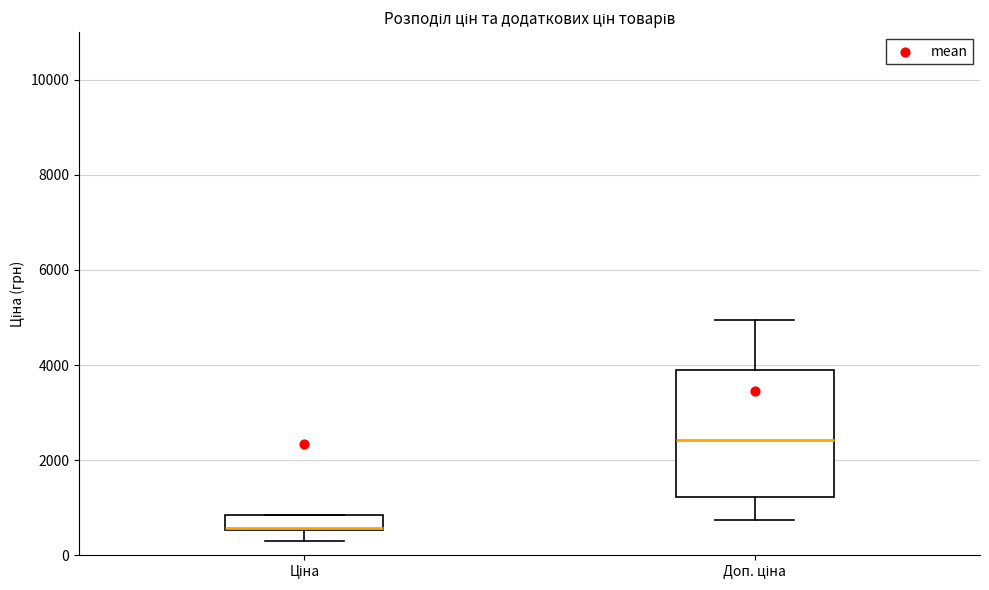

Where is the lower edge of the box for Ціна on the y-axis? The values are not printed on the chart, so give them approximately, as read against the axis.

600